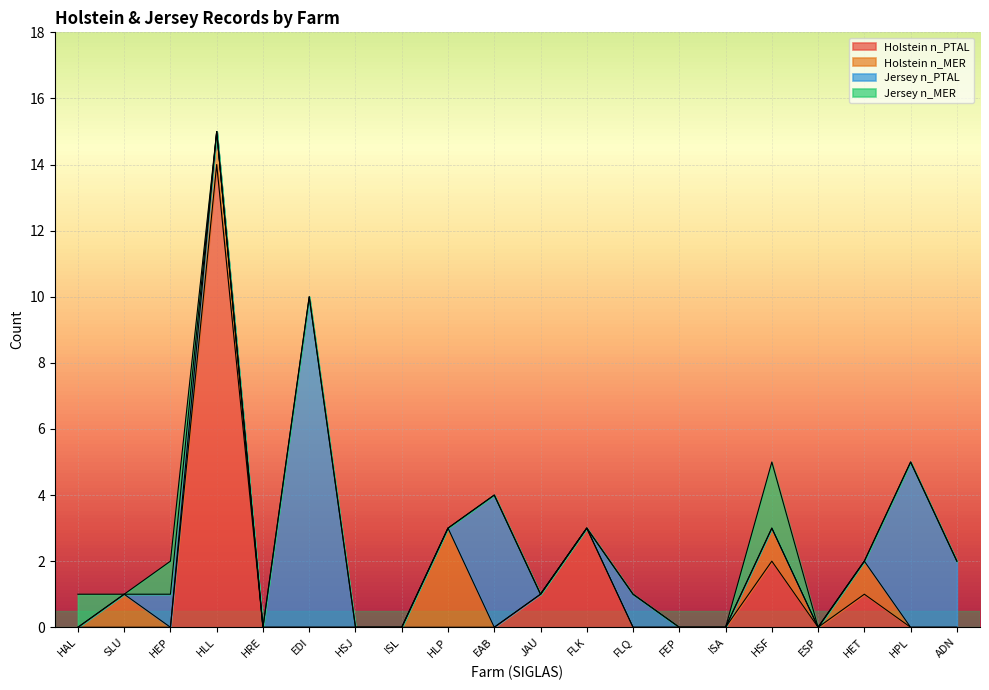

True or false: Jersey n_MER has more than 2 interior local peaks.

False